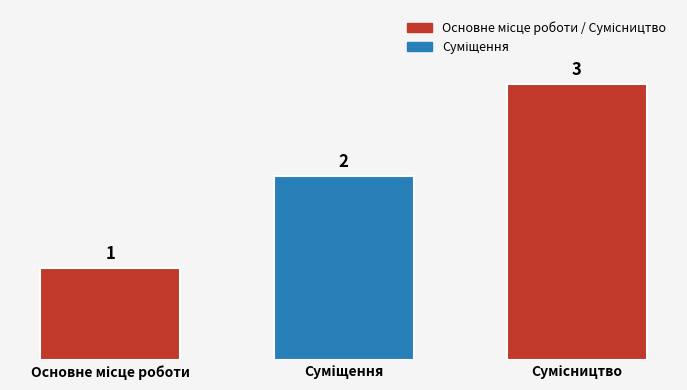

Are the bars grouped side by side (vs. stacked)?

No